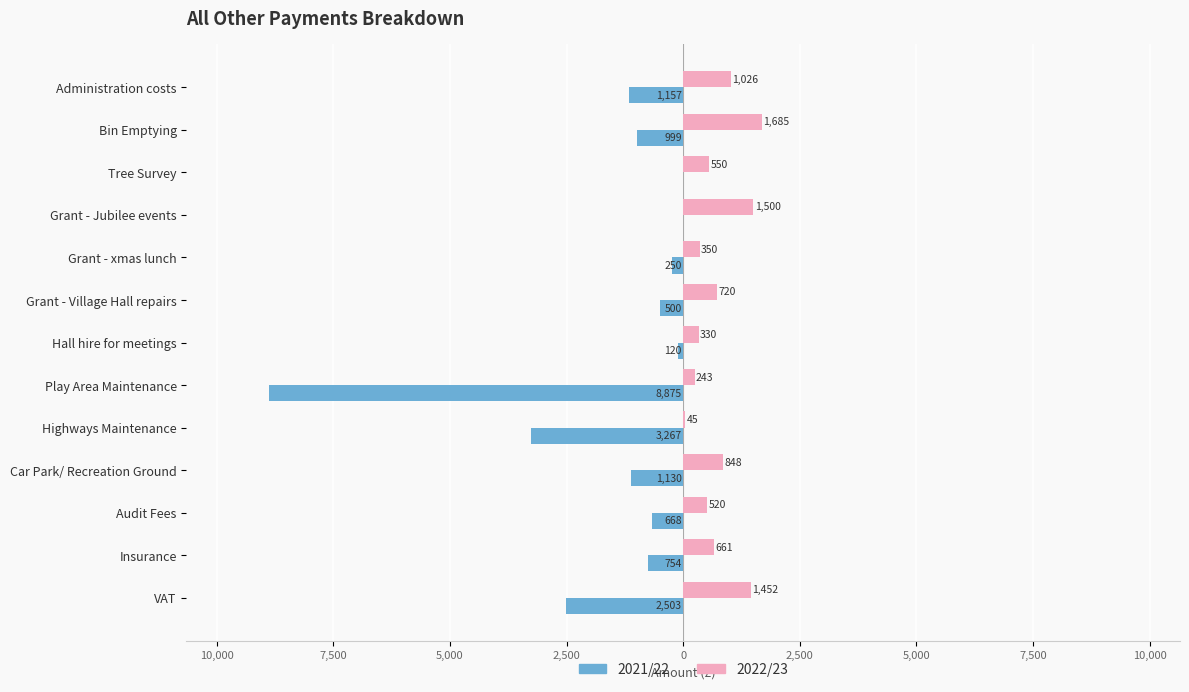

What is the average value of the 2021/22 series?

-1556